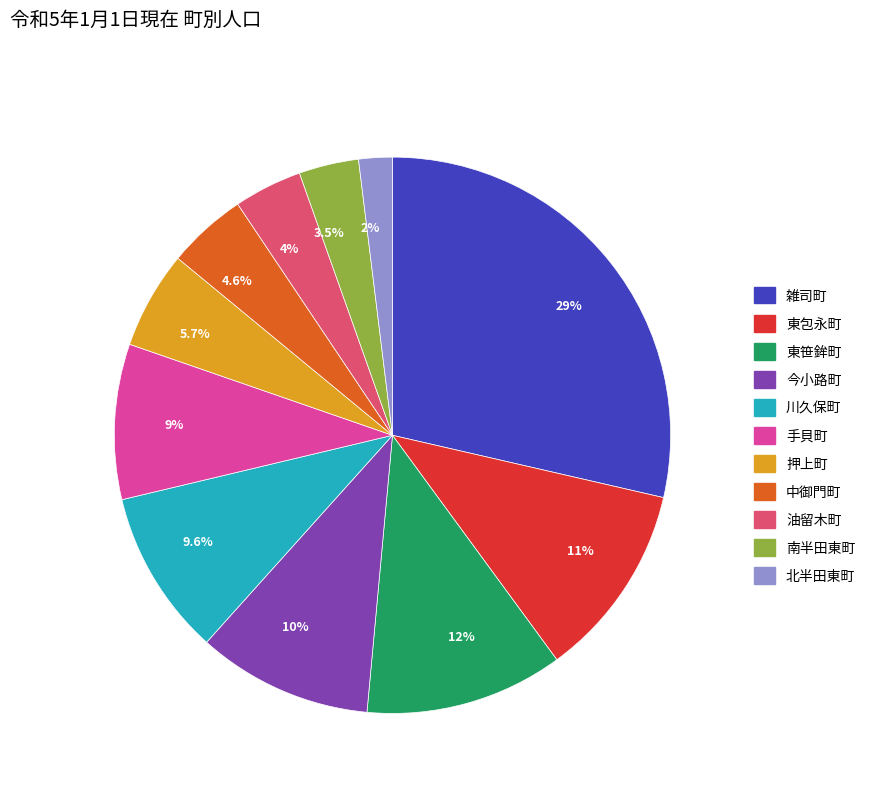

Is there any slice that represents more than half of the pie?

No